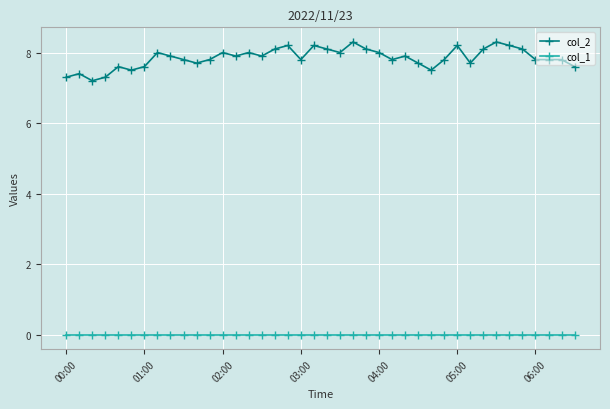

List the series in order of their overall mean, lowest first.

col_1, col_2